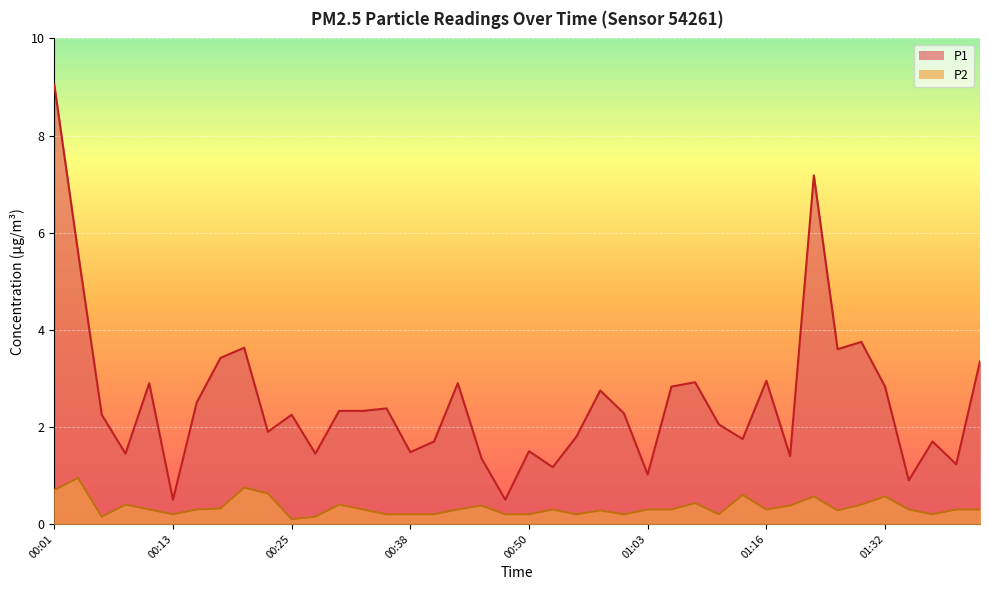

Rank the categories by P1 value from lowest to highest.

00:13, 00:48, 01:35, 01:03, 00:53, 01:40, 00:45, 01:18, 00:08, 00:28, 00:38, 00:50, 00:40, 01:38, 01:13, 00:55, 00:23, 01:10, 00:06, 00:25, 01:00, 00:30, 00:33, 00:35, 00:15, 00:58, 01:05, 01:32, 00:11, 00:43, 01:08, 01:16, 01:43, 00:18, 01:24, 00:20, 01:30, 00:03, 01:21, 00:01